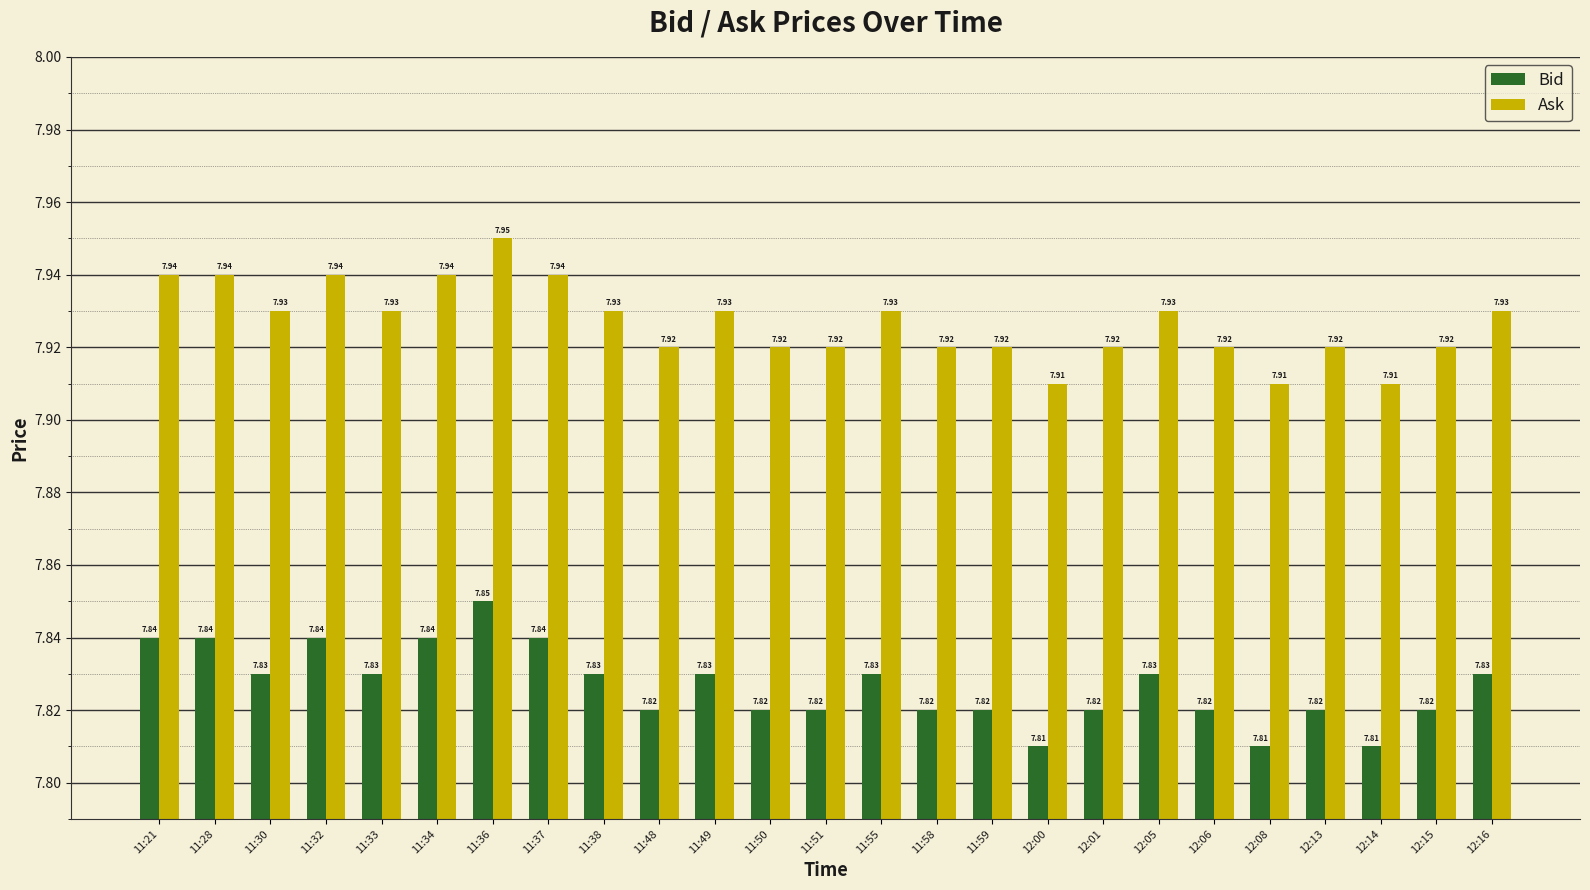

Which category has the highest value in the Bid series?

11:36